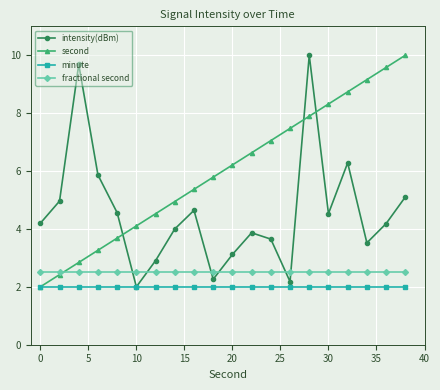

What are all the series names shown in the legend?

intensity(dBm), second, minute, fractional second